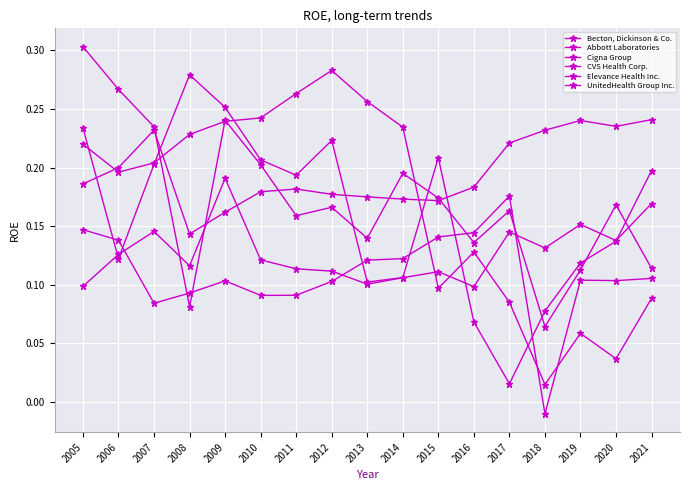

How many lines are shown in the chart?

6